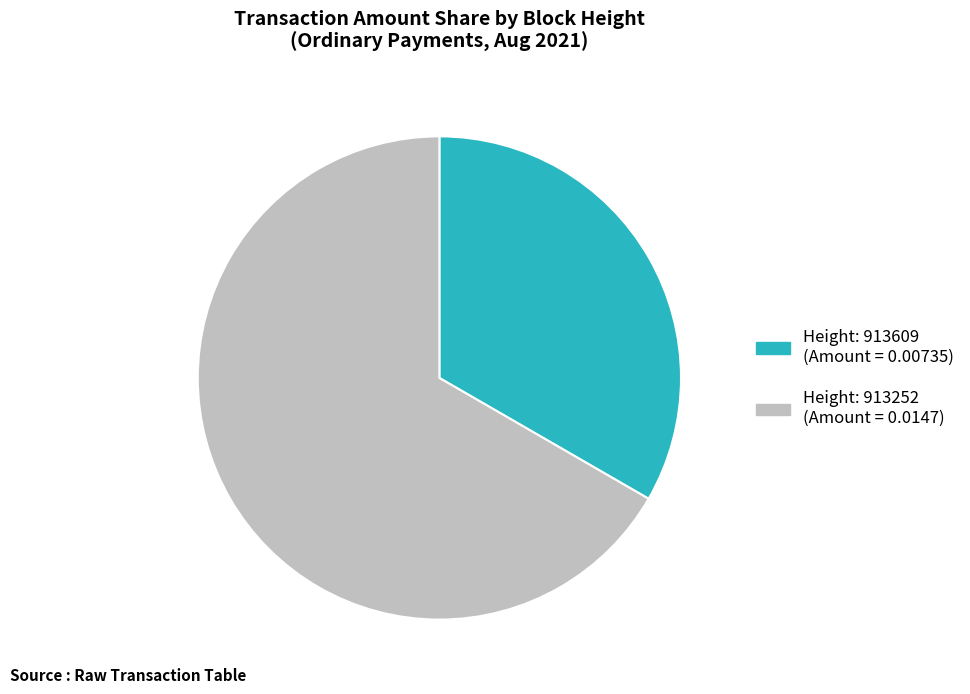

Is there any slice that represents more than half of the pie?

Yes